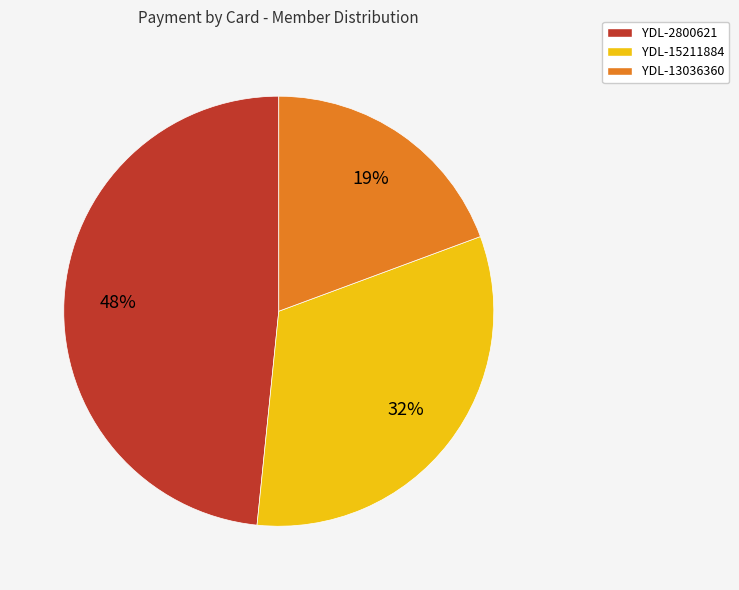

Is it true that YDL-13036360 is 29% of the pie?

False